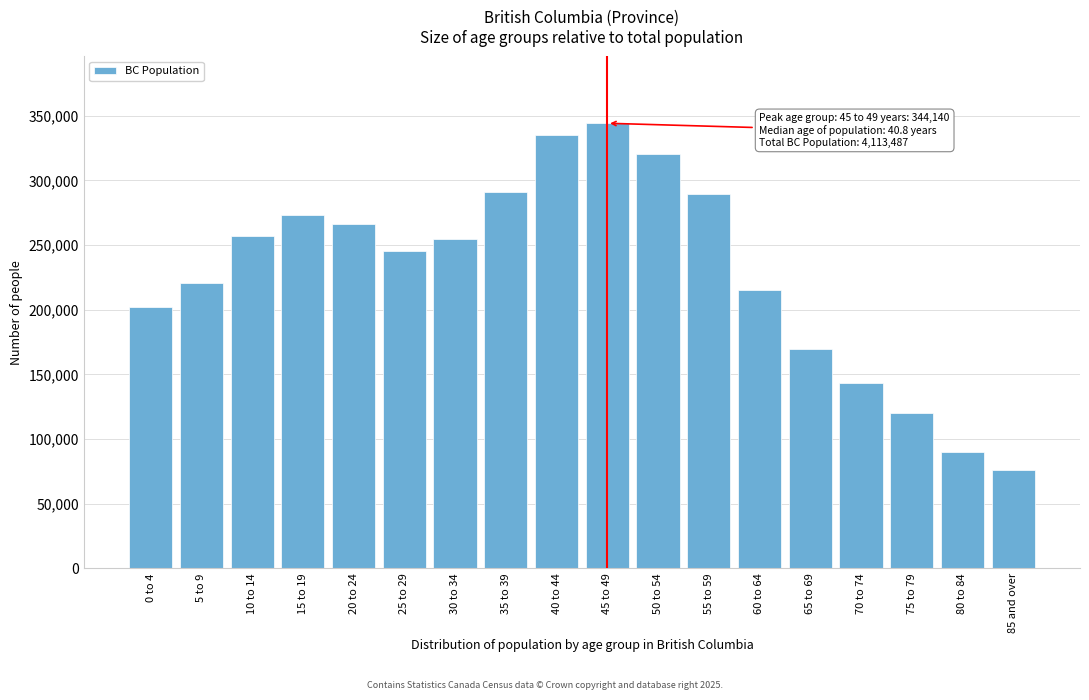

Which label corresponds to the largest value in the chart?

45 to 49